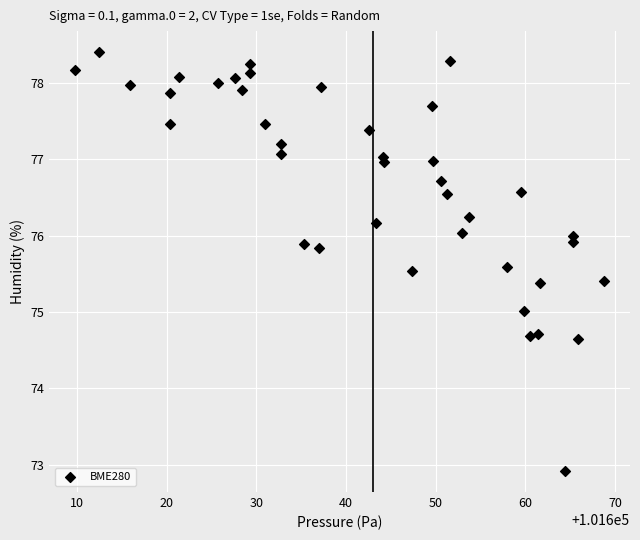

What is the range of Y values (max minus min)?

5.5